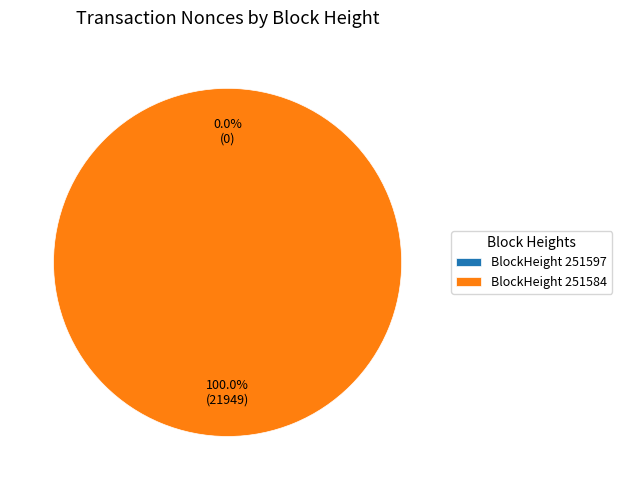

To the nearest percent, what is the difference between the largest and smallest slice percentages?

100%